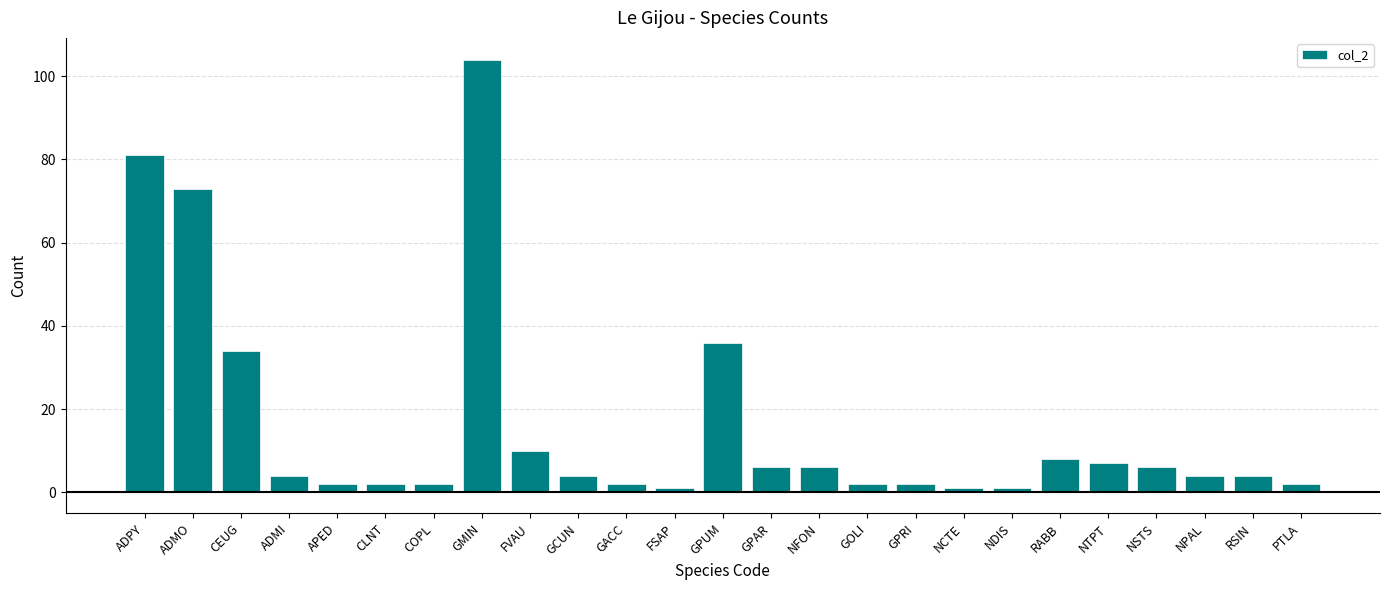

What is the change in value from ADMI to FSAP?

-3